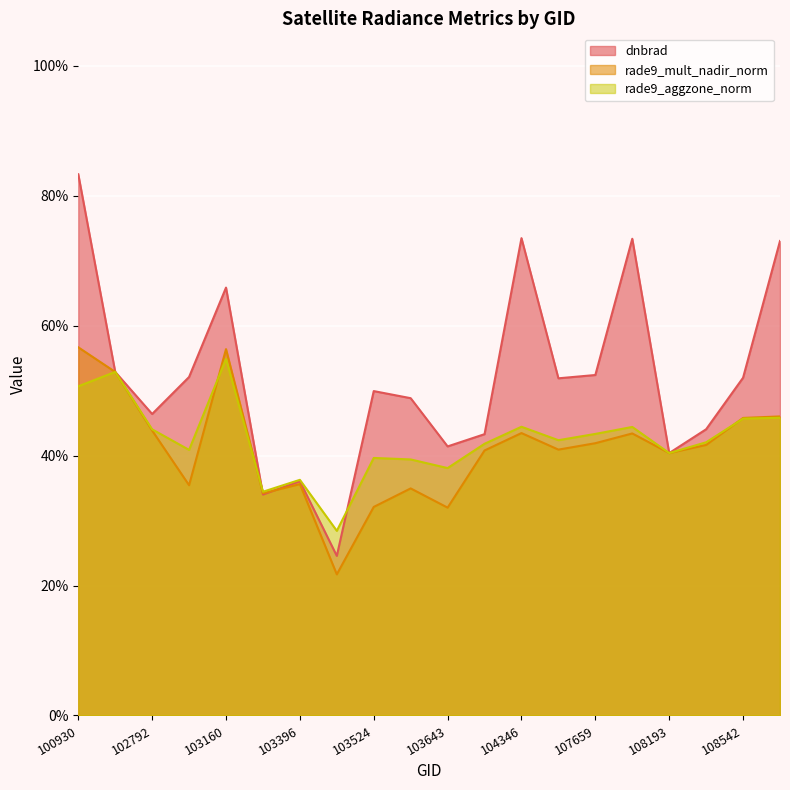

Count the rade9_mult_nadir_norm values in the range 0 to 1.

20